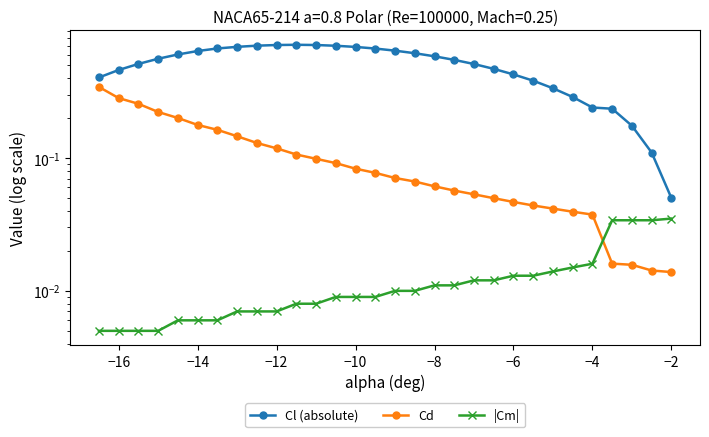

True or false: |Cm| and Cd cross at least once.

True